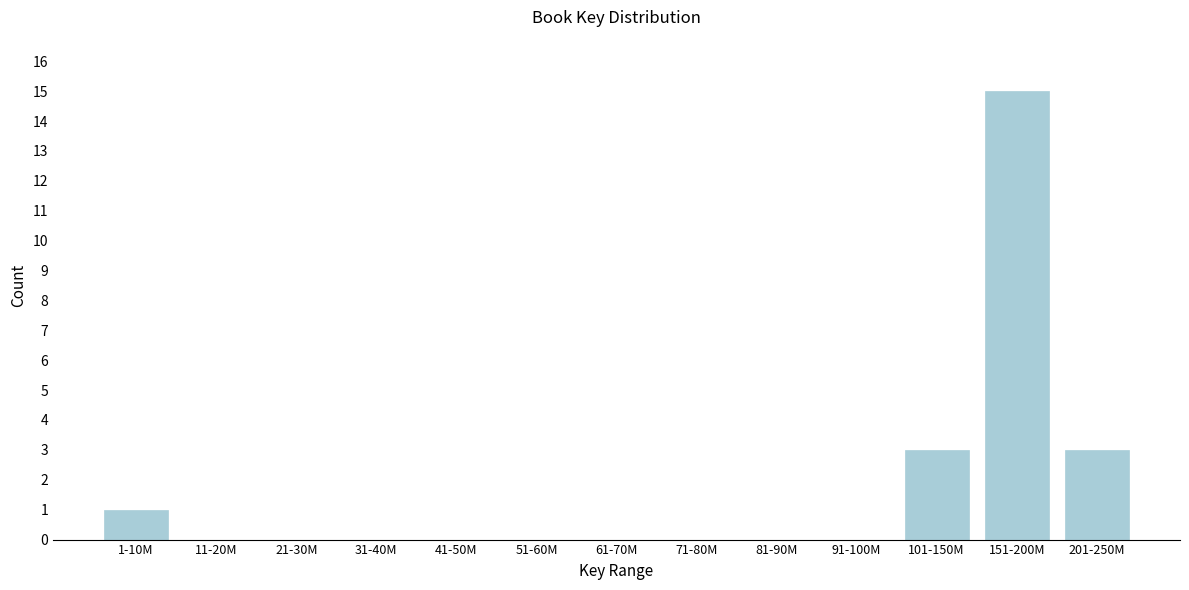

Reading left to right, list all the values displayed in this chart.

1-10M=1	11-20M=0	21-30M=0	31-40M=0	41-50M=0	51-60M=0	61-70M=0	71-80M=0	81-90M=0	91-100M=0	101-150M=3	151-200M=15	201-250M=3